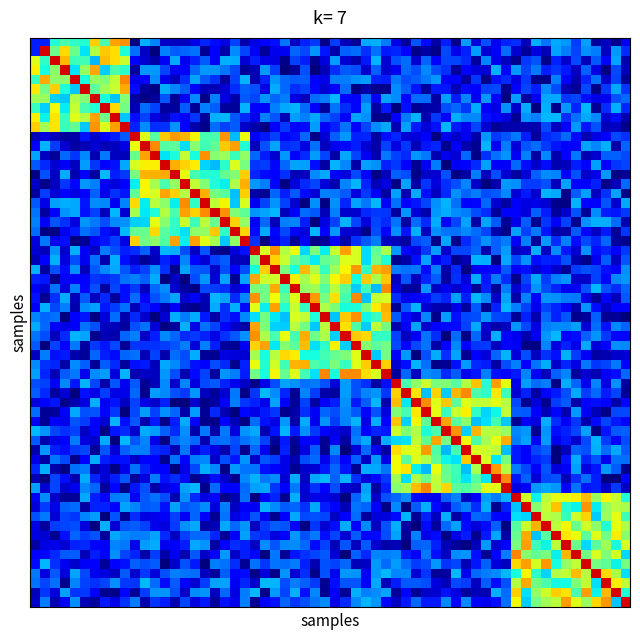

What is the maximum value shown in the chart?

6